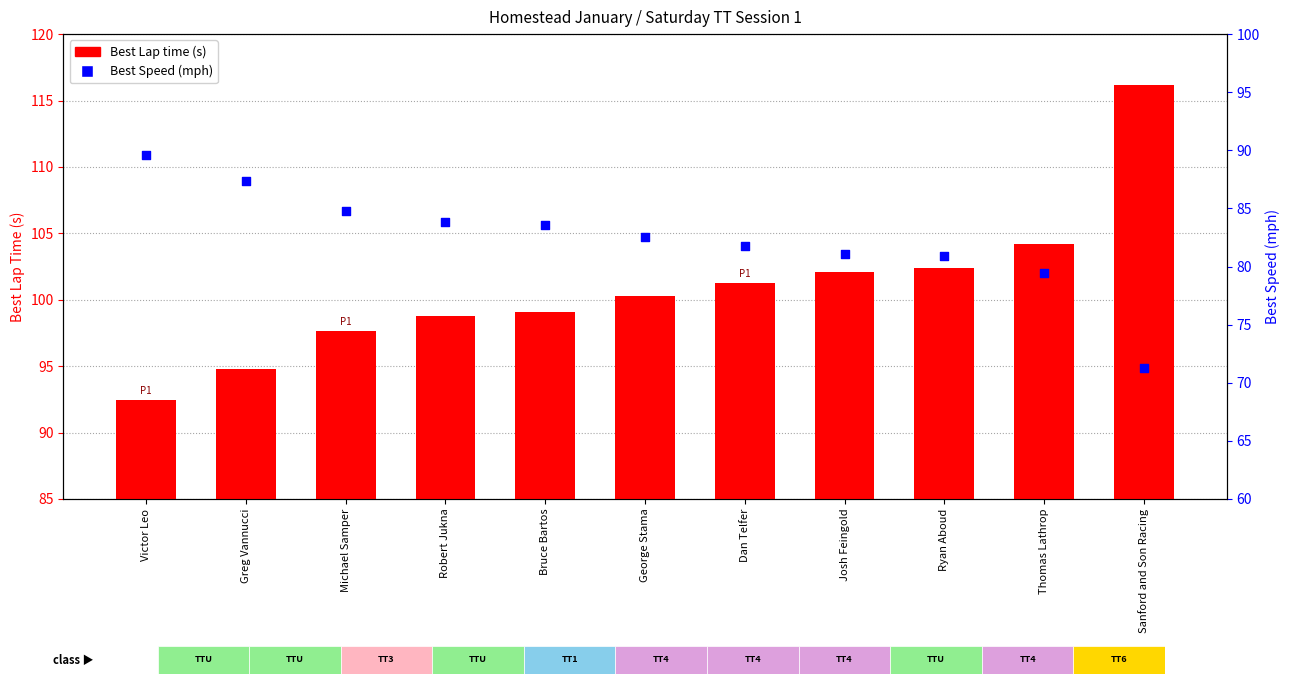

Which series has the largest total across all categories?

Best Lap time (s)